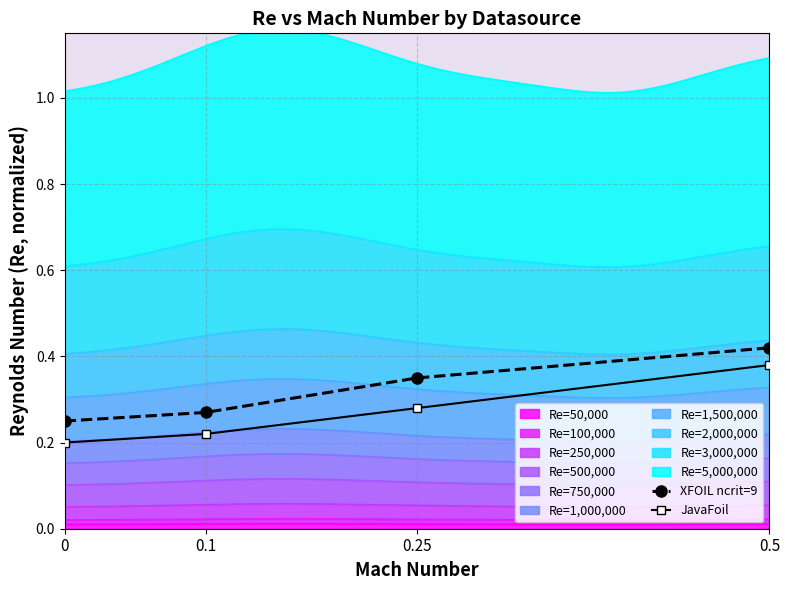

At which label does JavaFoil reach its peak?

0.5